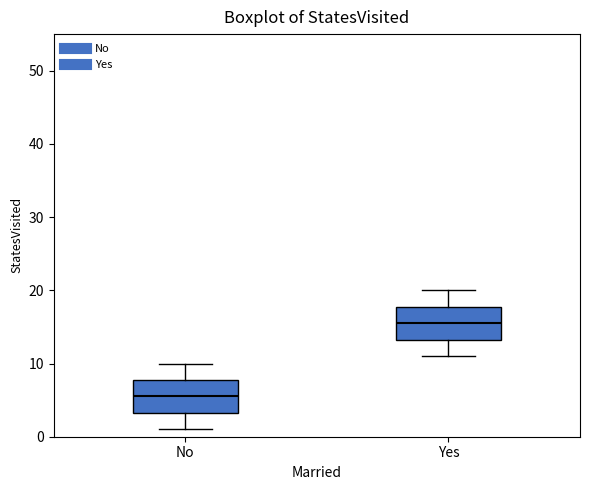

Where does the lower whisker of the box for No end on the y-axis? The values are not printed on the chart, so give them approximately, as read against the axis.

1